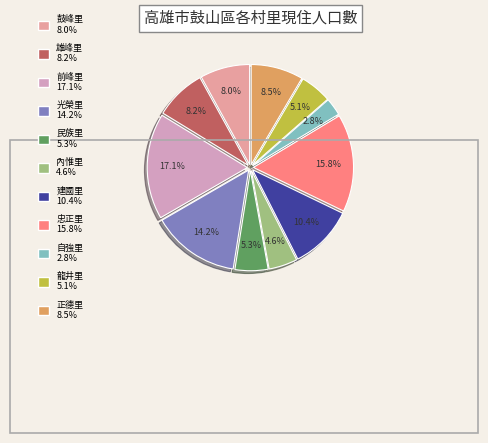

Rank the categories by value from highest to lowest.

前峰里, 忠正里, 光榮里, 建國里, 正德里, 雄峰里, 鼓峰里, 民族里, 龍井里, 內惟里, 自強里